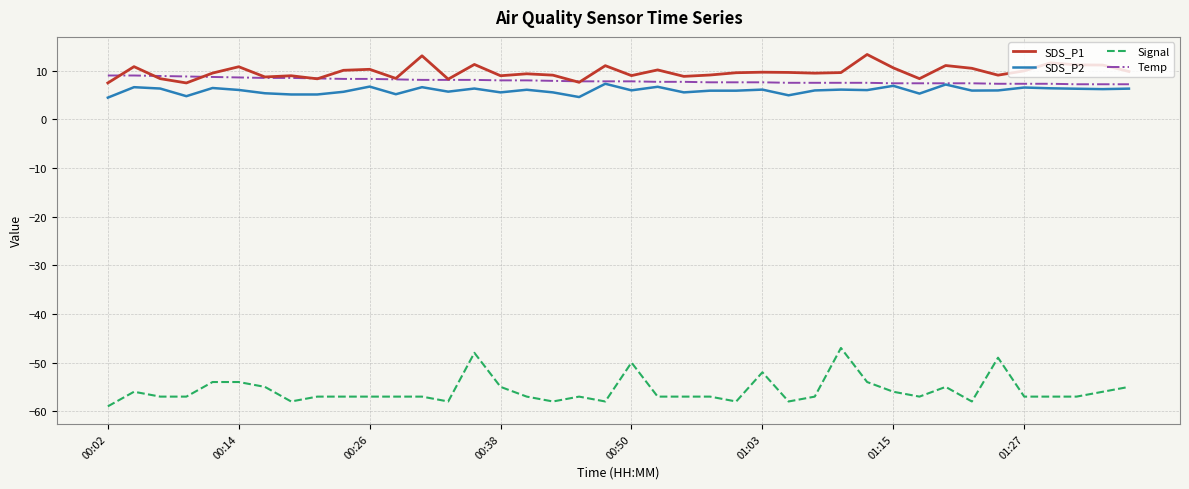

Which series has the largest range (max minus min)?

Signal